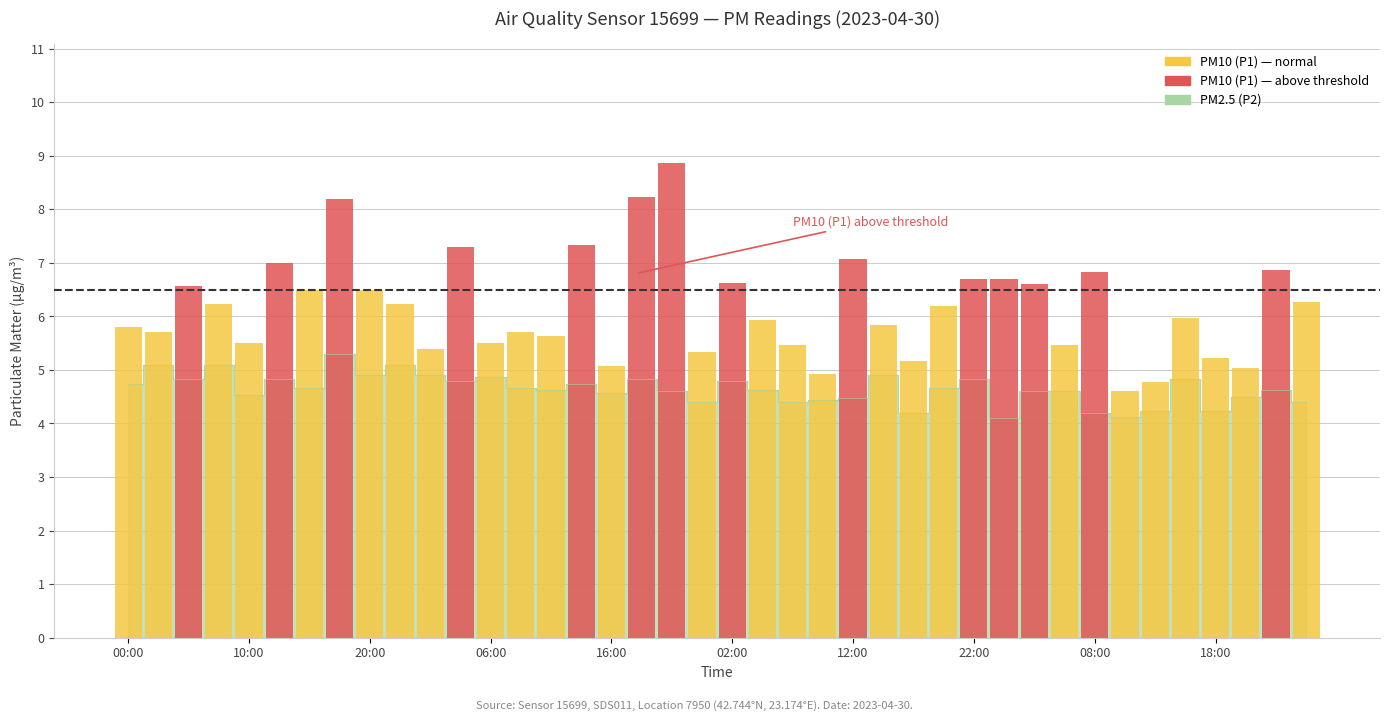

At 08:30, list the series in order from smallest to largest.

PM2.5 (P2), PM10 (P1)